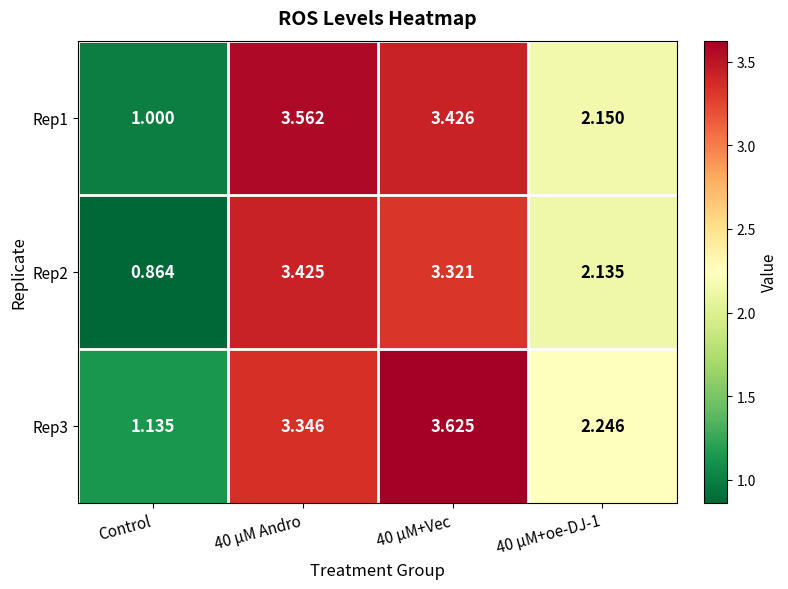

At which category does the chart reach its minimum across all series?

Control